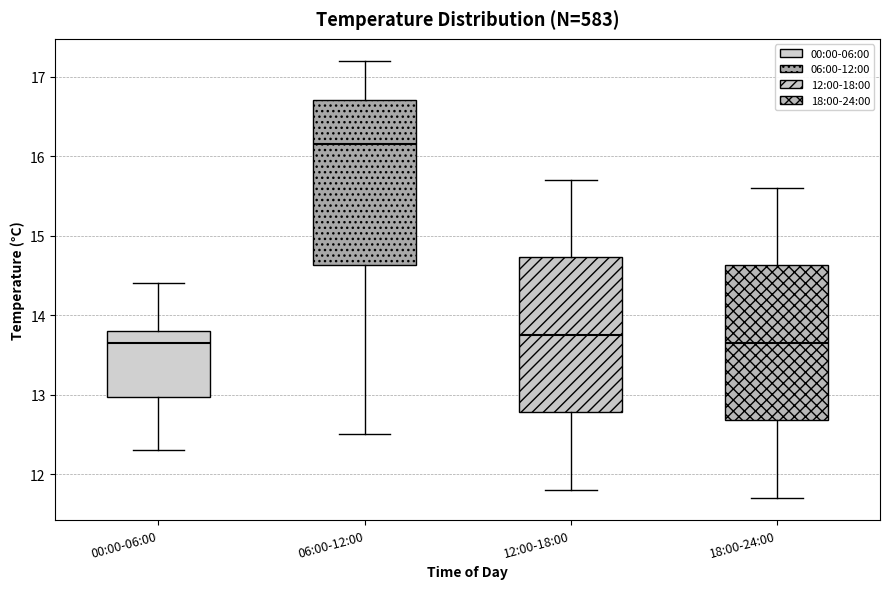

Where does the upper whisker of the box for 12:00-18:00 end on the y-axis? The values are not printed on the chart, so give them approximately, as read against the axis.

15.7